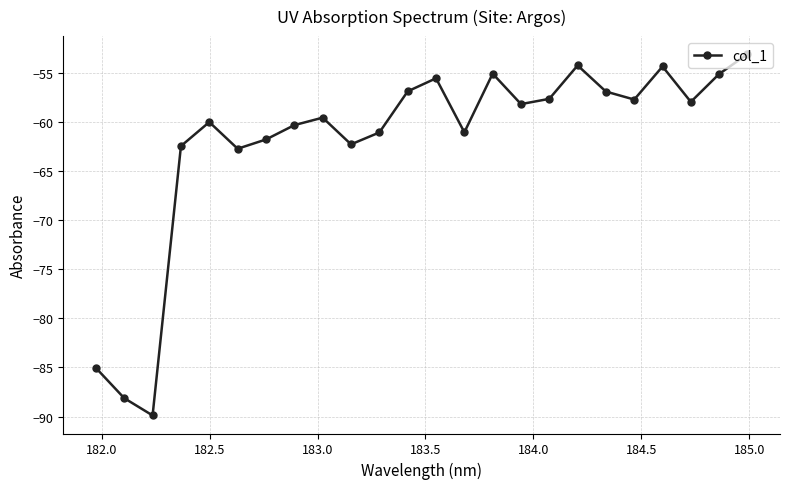

Count the number of data series in this chart.

1